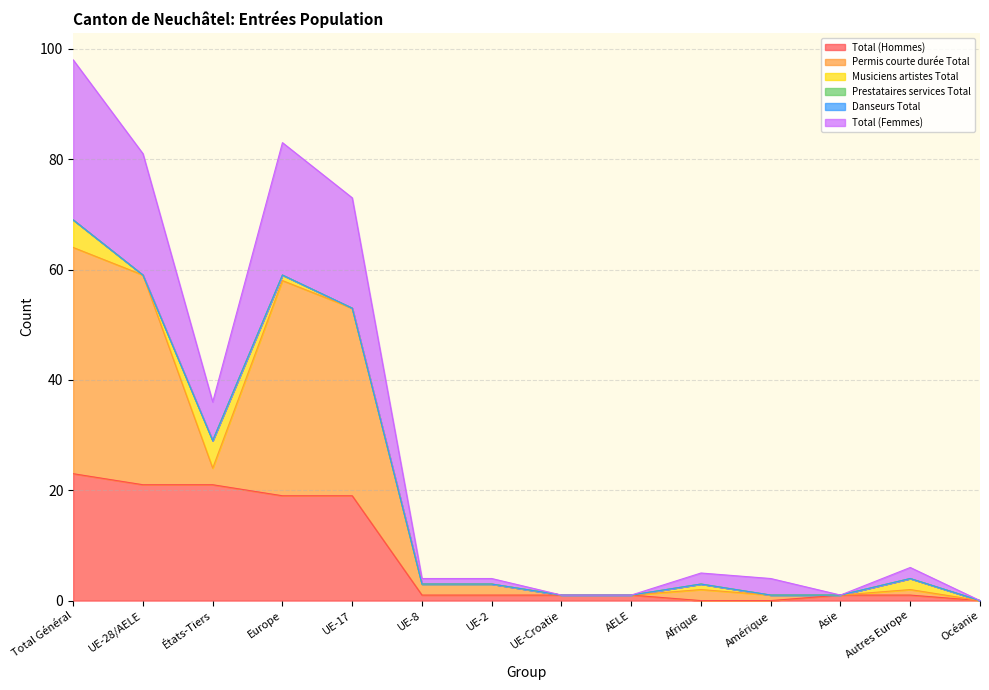

Which has a higher value, UE-28/AELE or UE-8?

UE-28/AELE